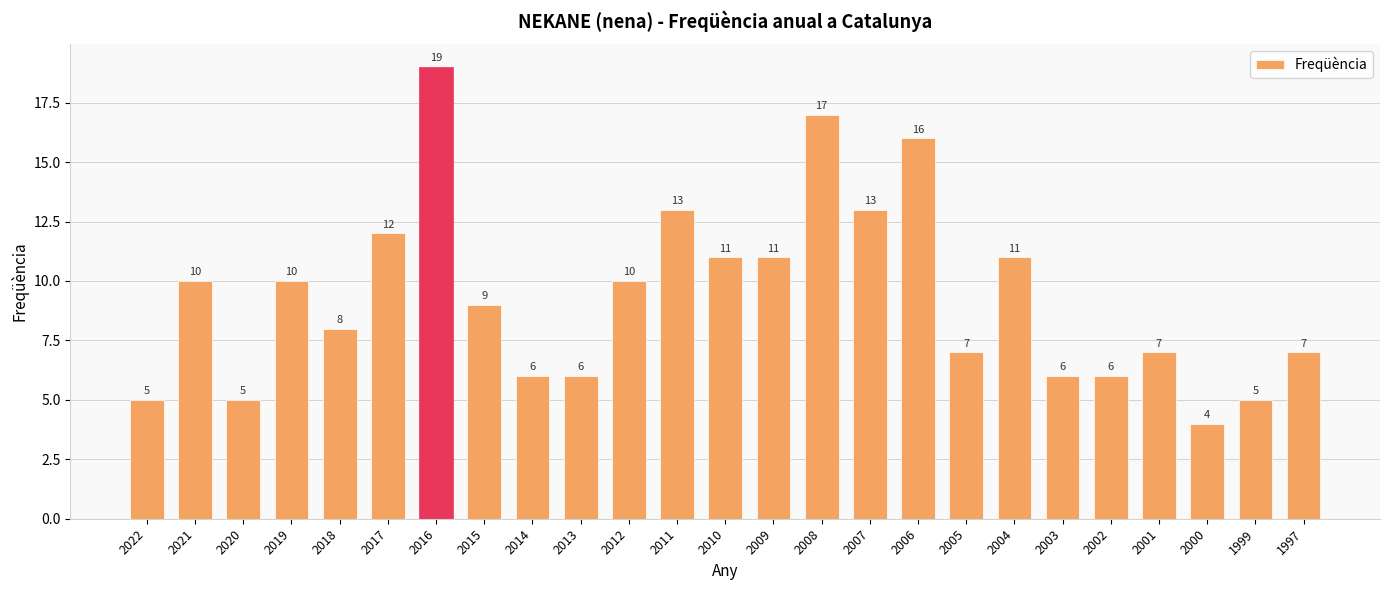

What is the greatest value displayed?

19